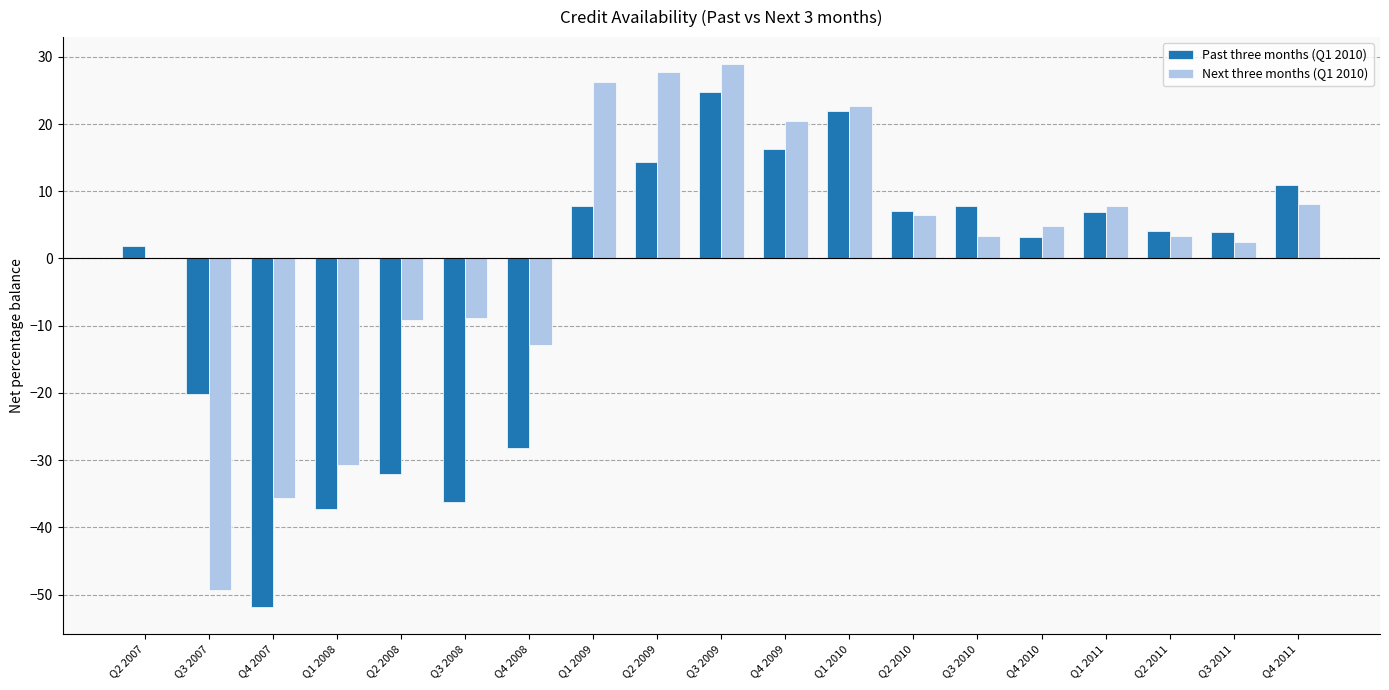

What is the greatest value displayed?

28.9